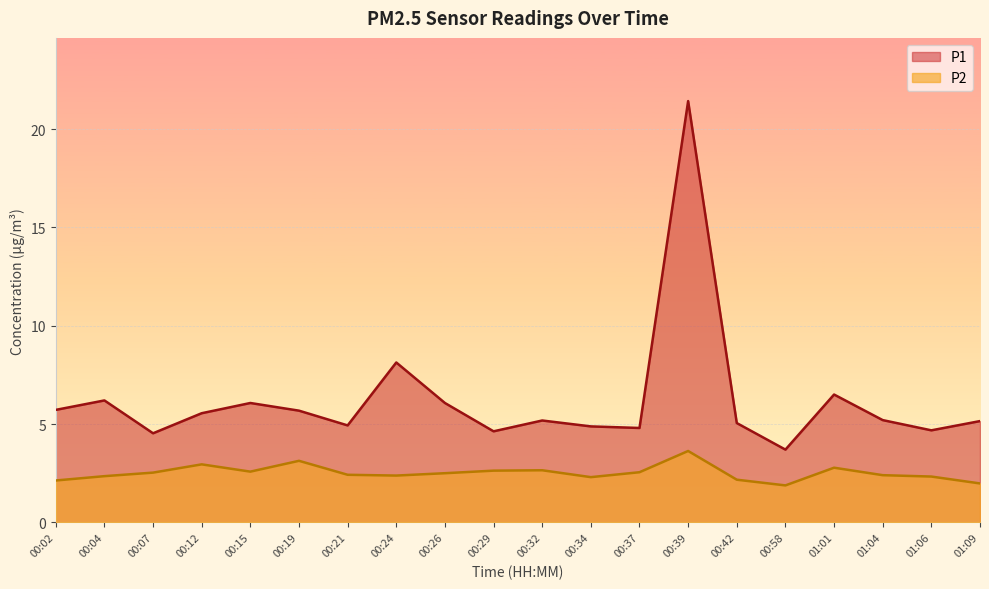

Where is the first local minimum for P1?

00:07